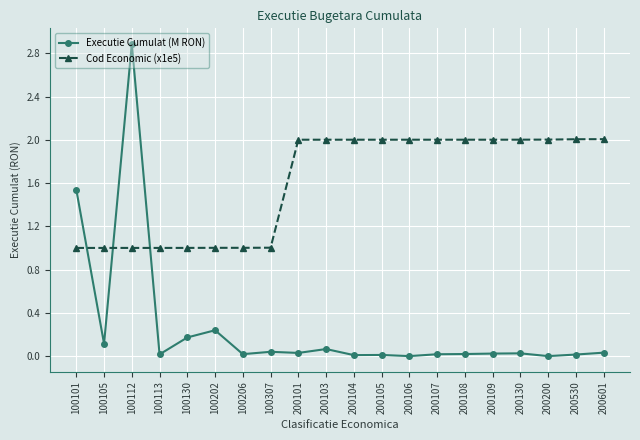

Rank the series by their average value, from lowest to highest.

Executie Cumulat (M RON), Cod Economic (x1e5)